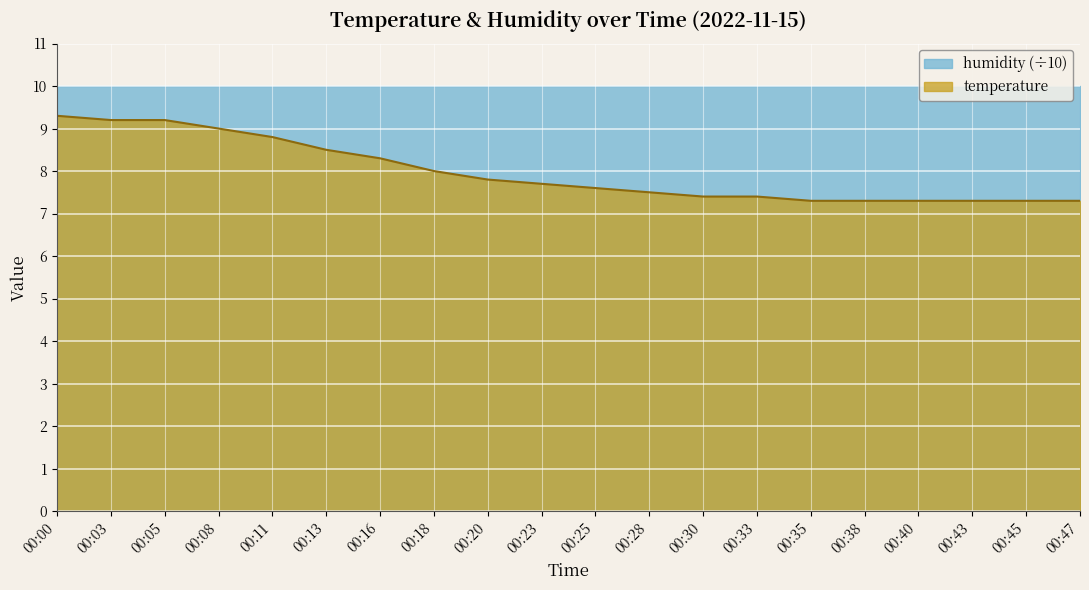

Approximately how many times larger is the value at 00:35 compared to 00:40?

1.0